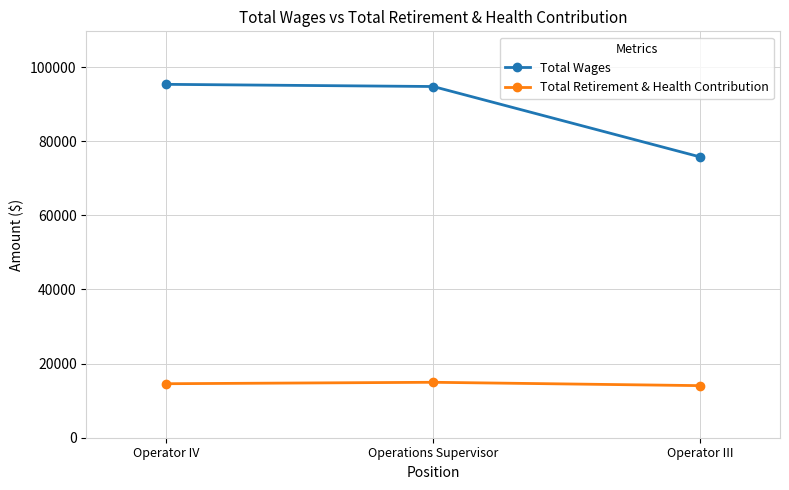

At Operator III, list the series in order from smallest to largest.

Total Retirement & Health Contribution, Total Wages